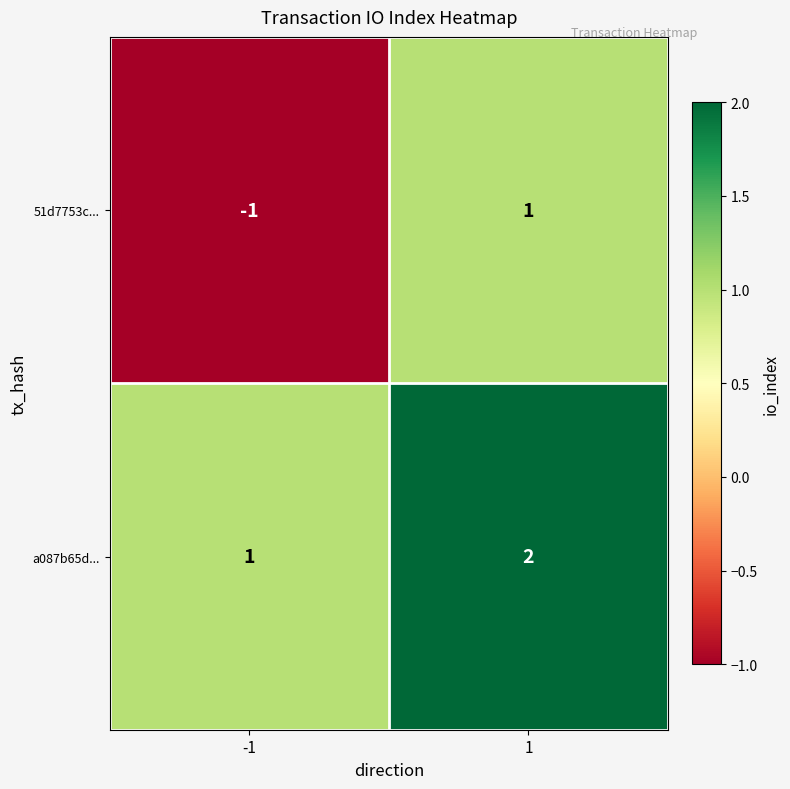

Is the value of a087b65d... at 1 greater than the value of 51d7753c... at -1?

Yes